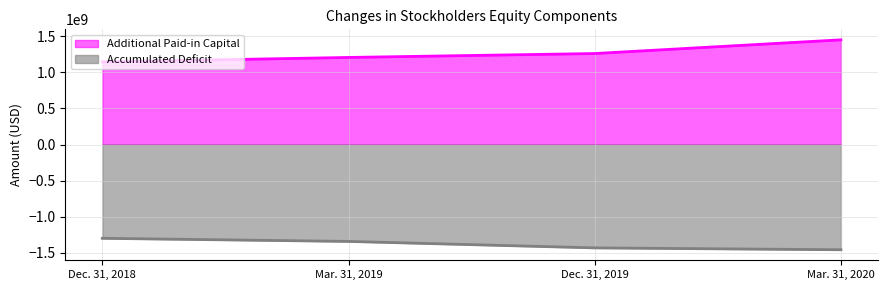

What position from the left is Dec. 31, 2019?

3